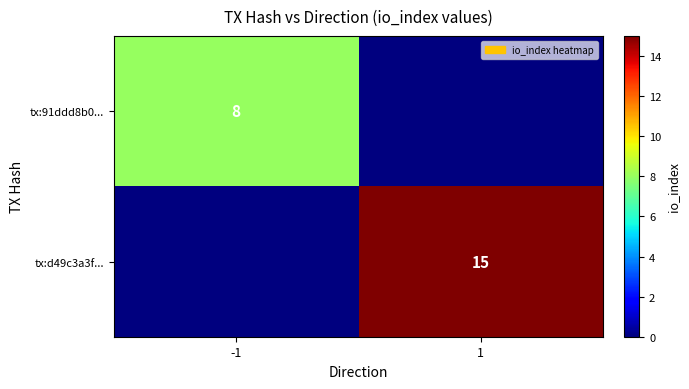

At how many categories does at least one series exceed 6?

2